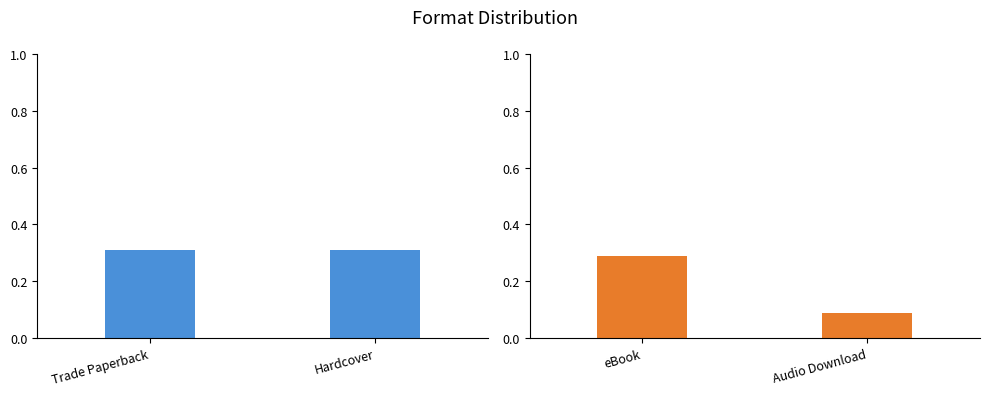

What is the sum of the Trade Paperback / Hardcover values at Trade Paperback and Hardcover?

0.6